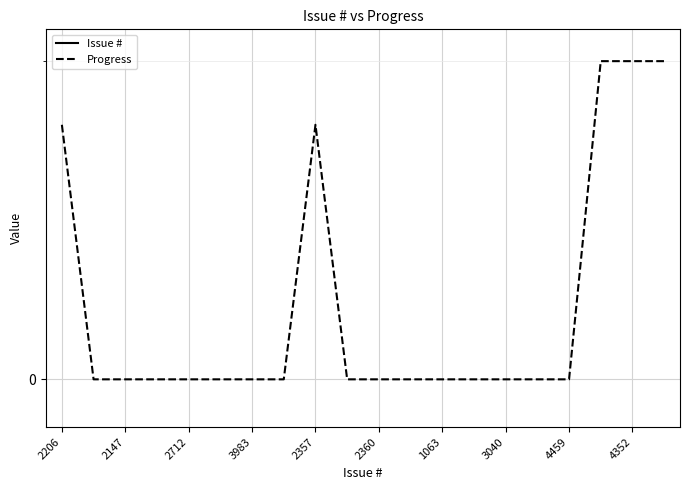

True or false: Issue # and Progress cross at least once.

False